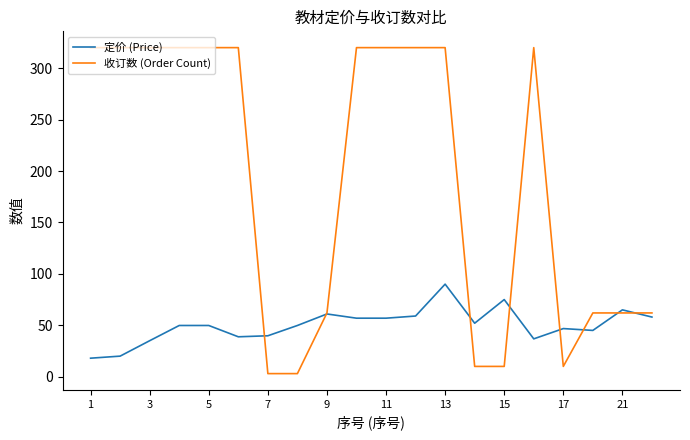

Count the 收订数 (Order Count) values in the range 62 to 320.

15